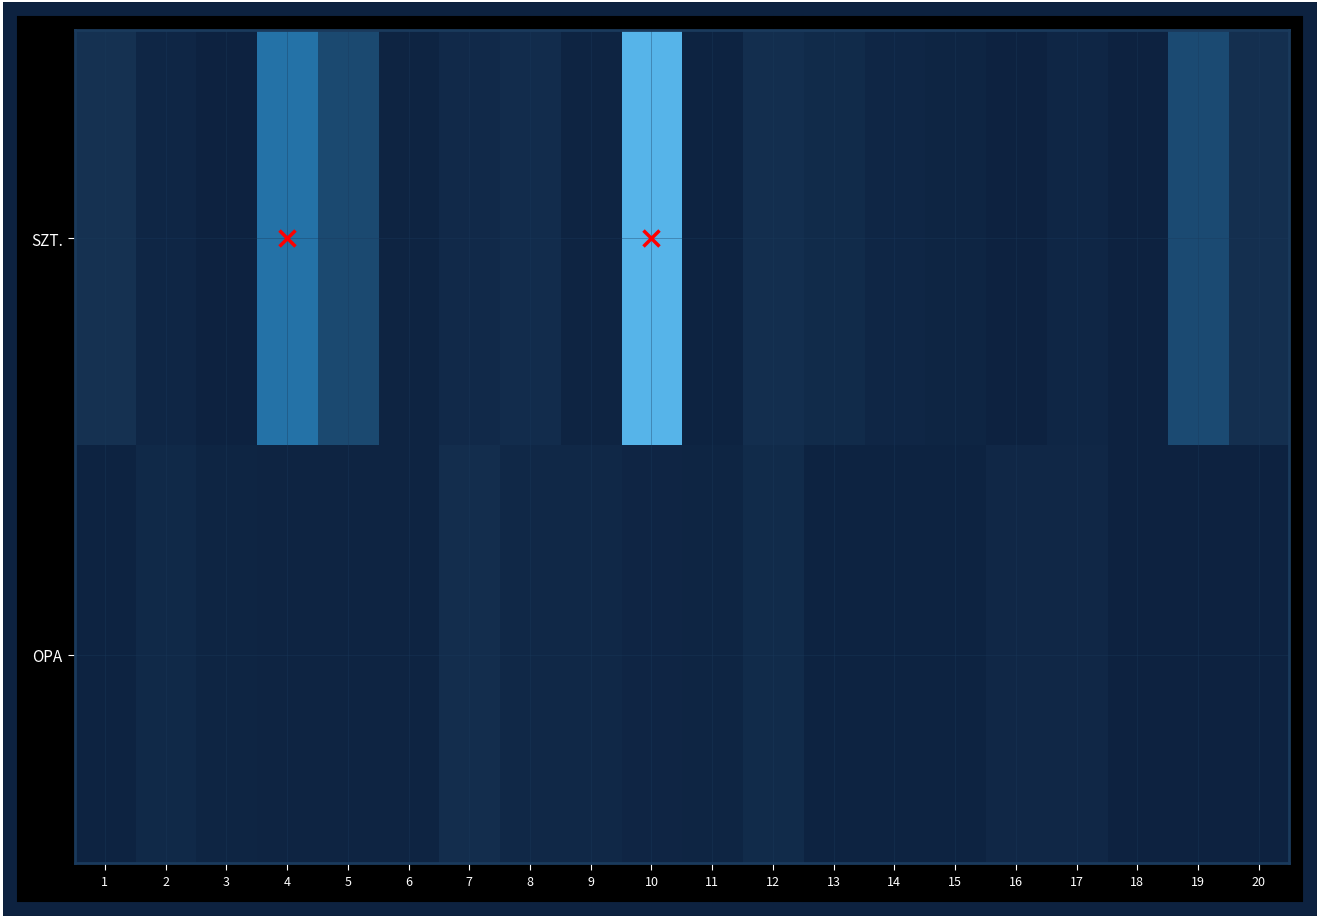

Rank the series by their maximum value, from highest to lowest.

SZT., OPA